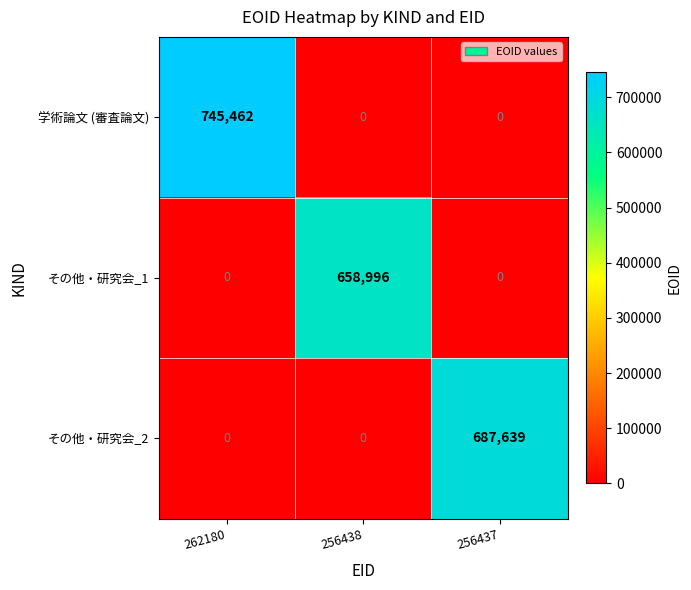

Count the number of data series in this chart.

3